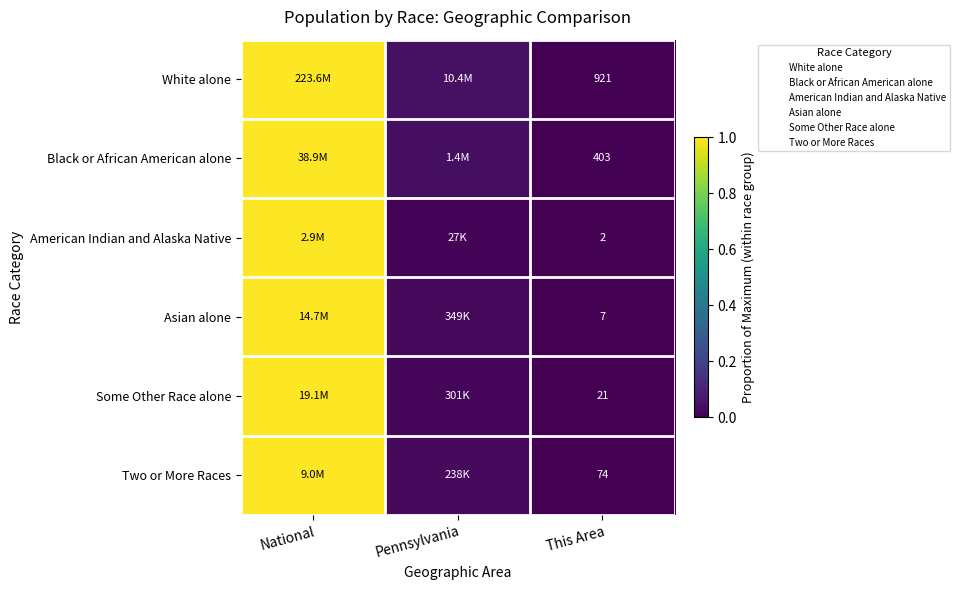

How many categories are shown in the chart?

3